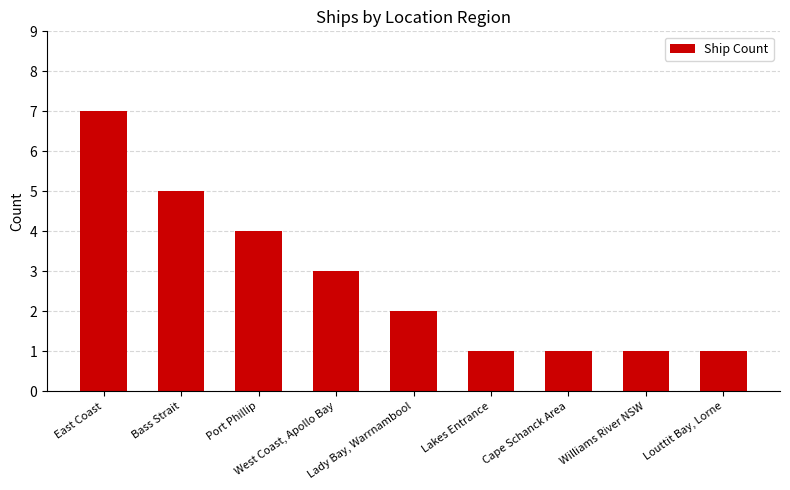

Approximately how many times larger is the value at Lakes Entrance compared to Cape Schanck Area?

1.0